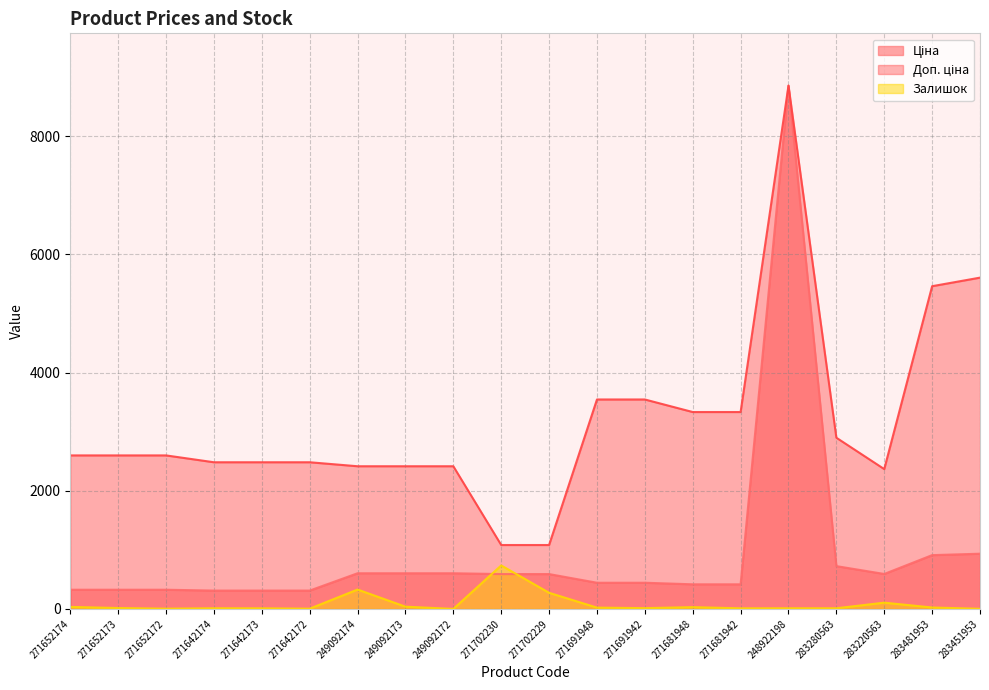

Does the chart display data point markers on the line(s)?

No